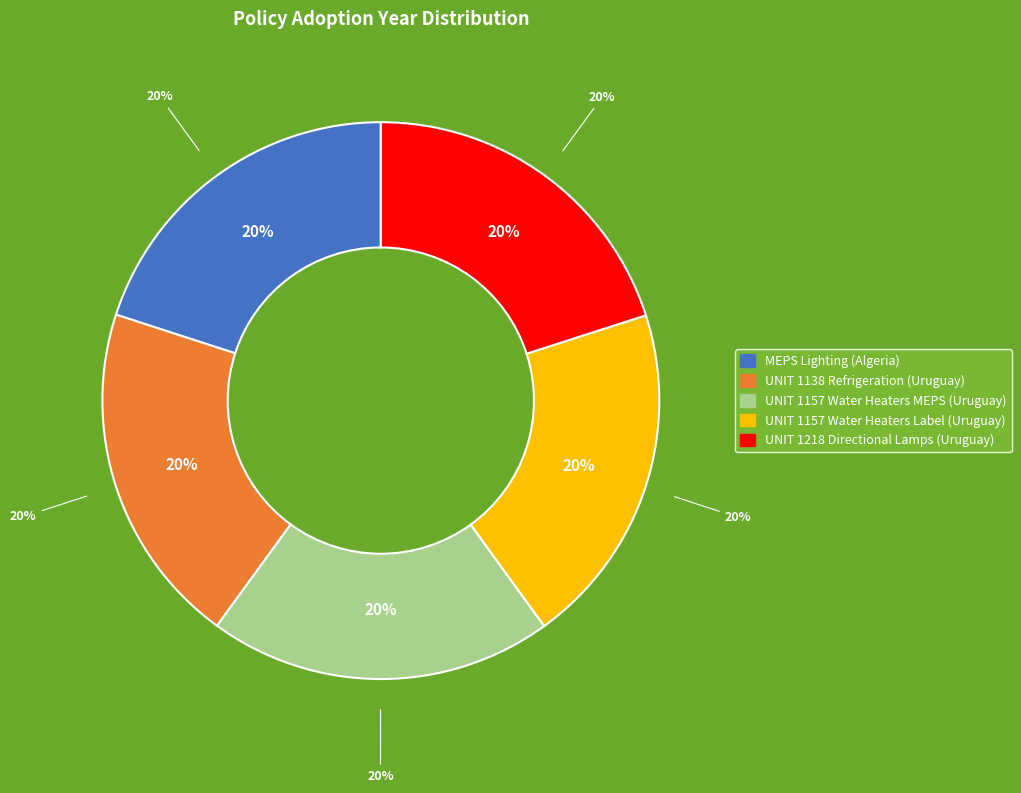

Does UNIT 1218:2018 Directional Lamps (Uruguay) represent more than half of the total?

No